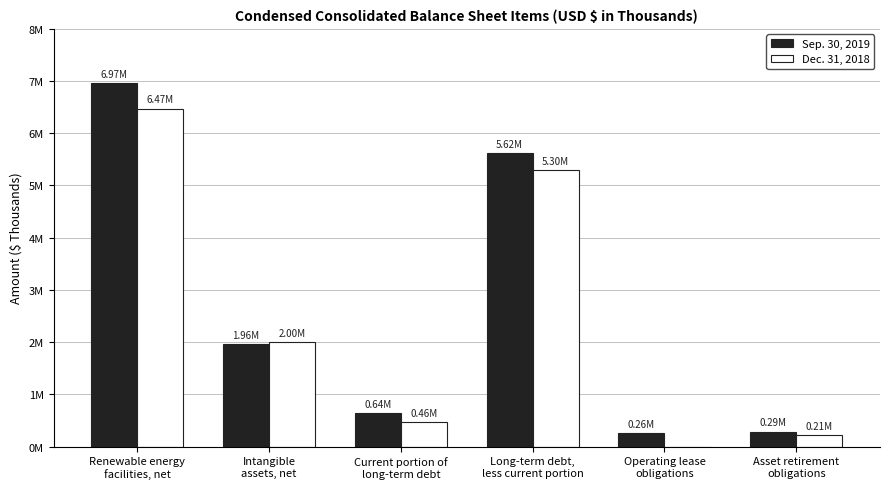

Is it true that Sep. 30, 2019 equals 1035341 at Intangible
assets, net?

False